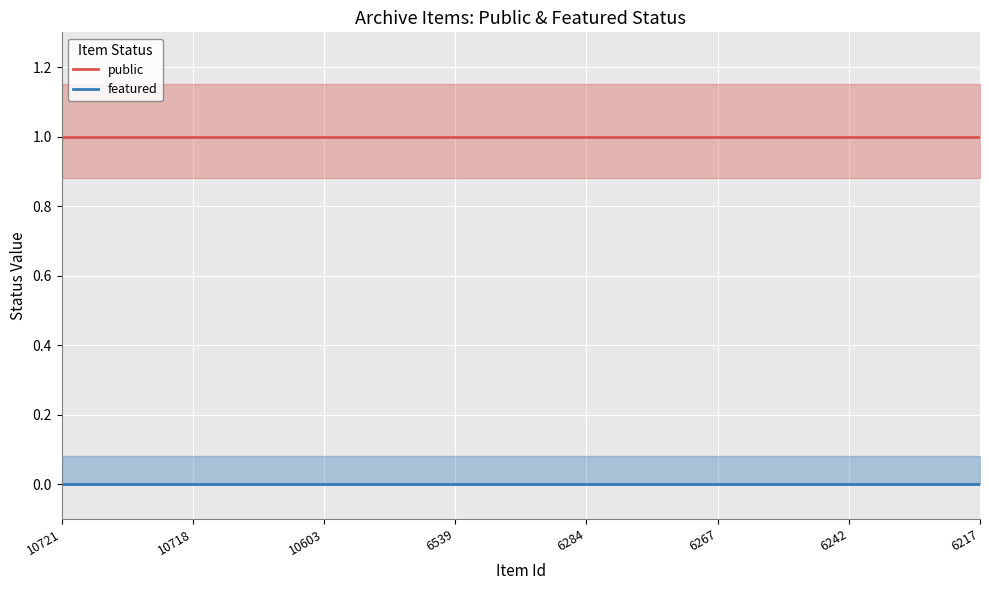

What is the difference between the highest and lowest values at 10603?

1